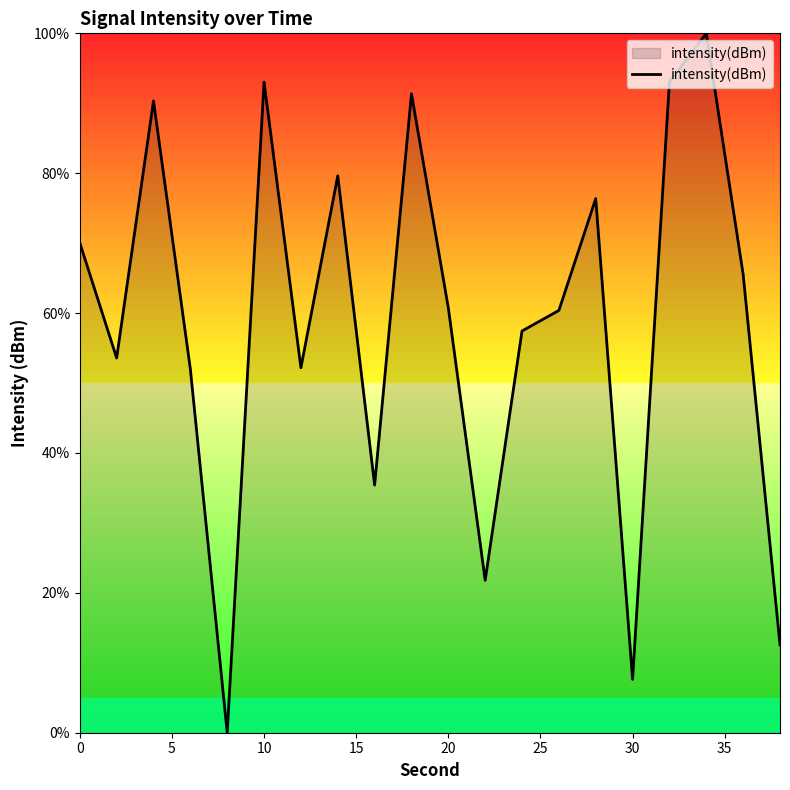

What is the maximum value shown in the chart?

100.0